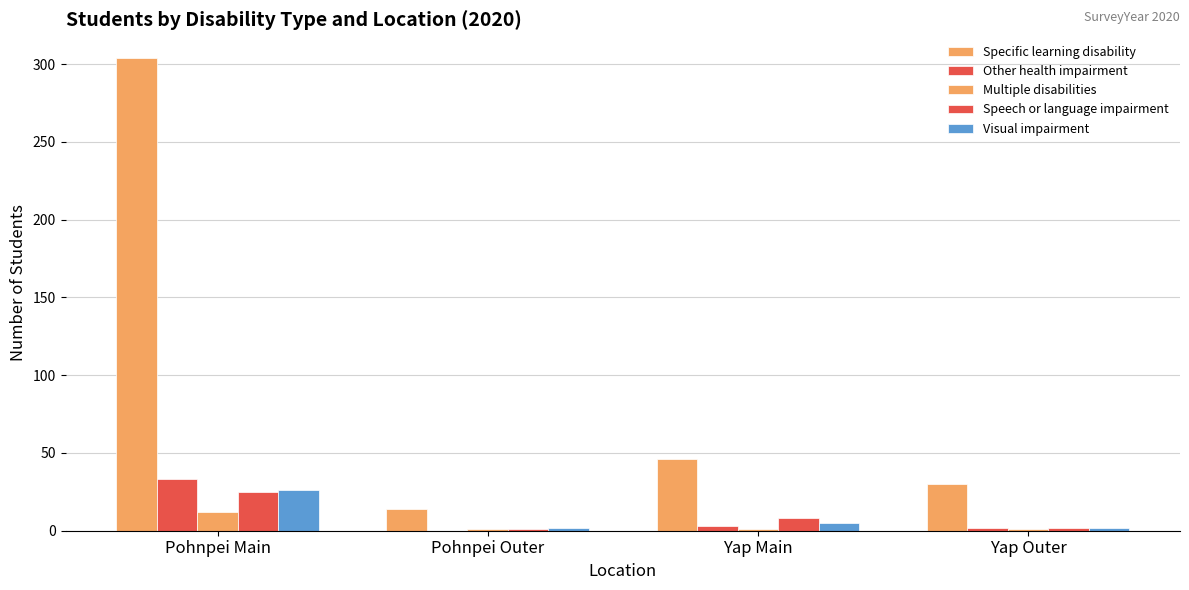

How many series are shown in this chart?

5